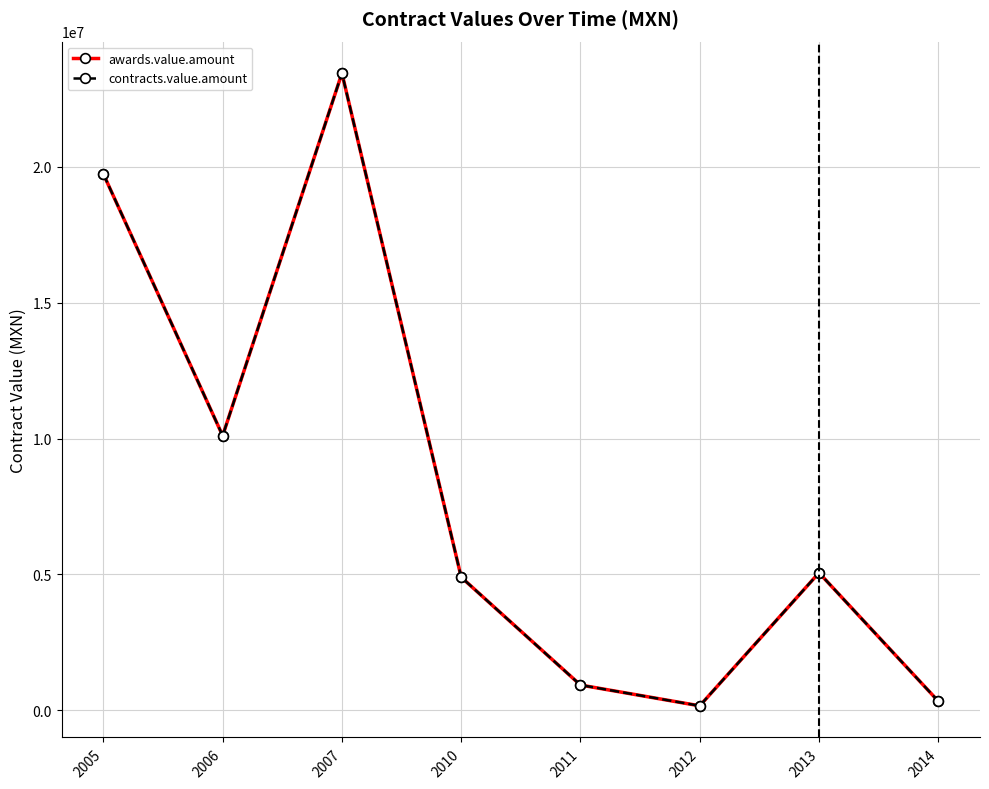

How many lines are shown in the chart?

2